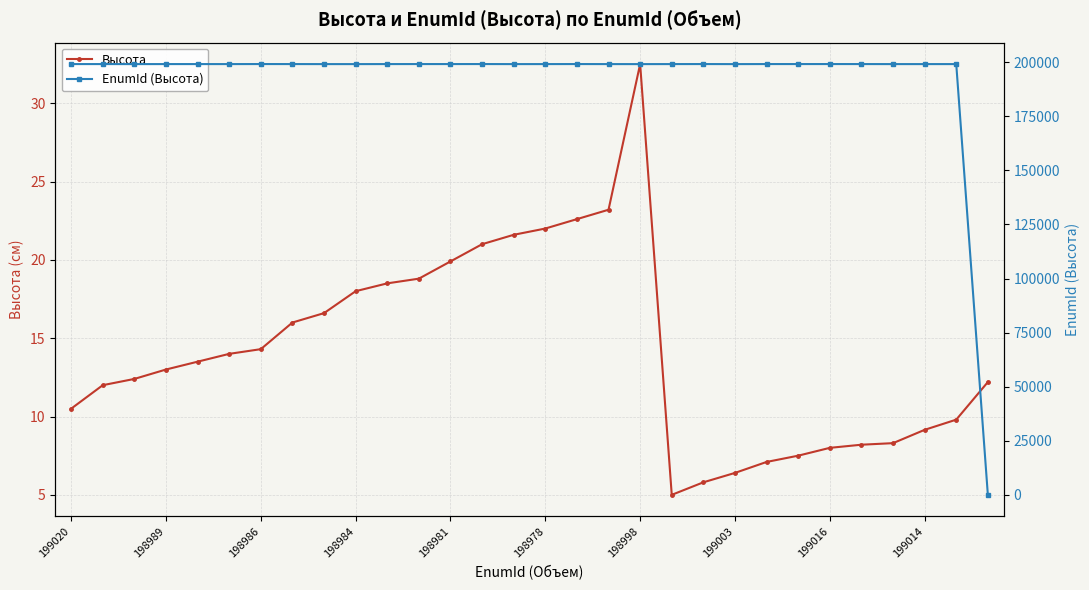

Which series has the largest range (max minus min)?

EnumId (Высота)